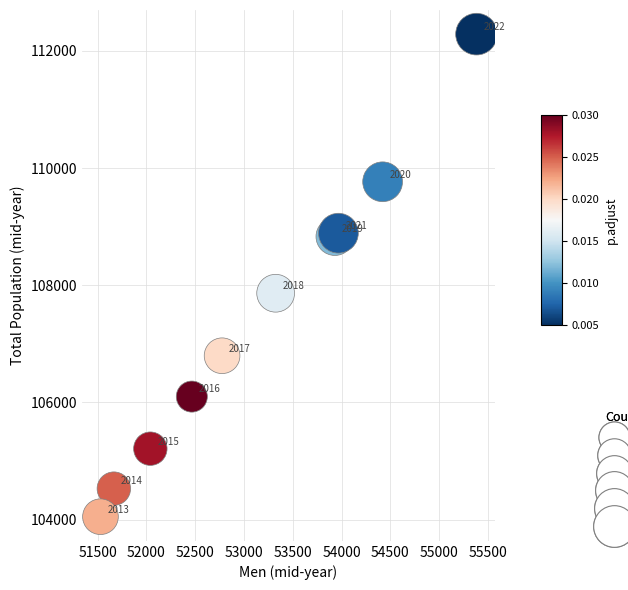

What Y value in the scatter plot is closest to 108168?

107864